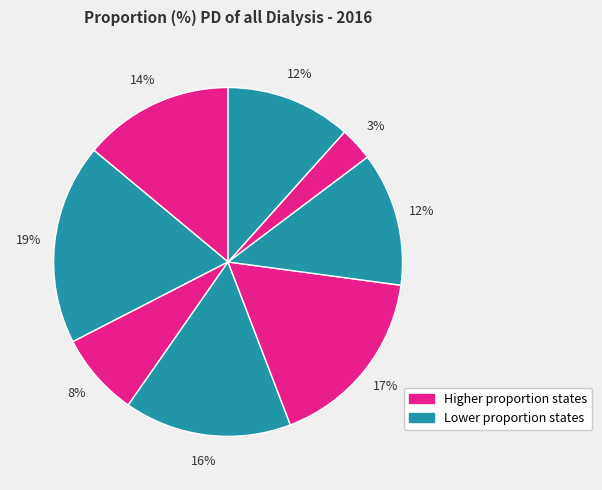

To the nearest percent, what is the difference between the largest and smallest slice percentages?

16%